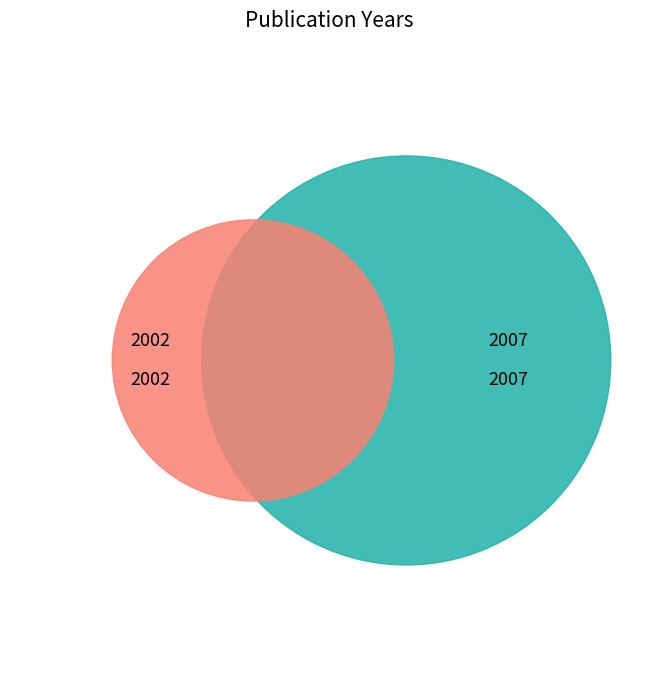

Does any single category account for the majority?

Yes